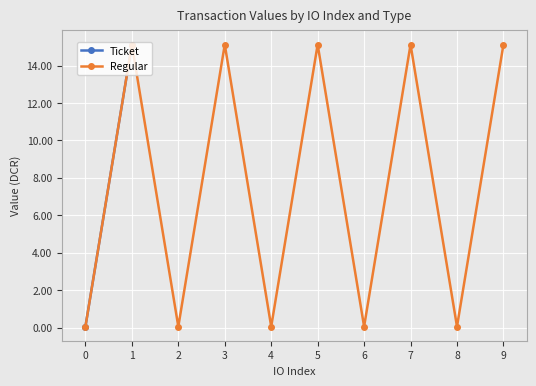

At which category does the chart reach its peak across all series?

1